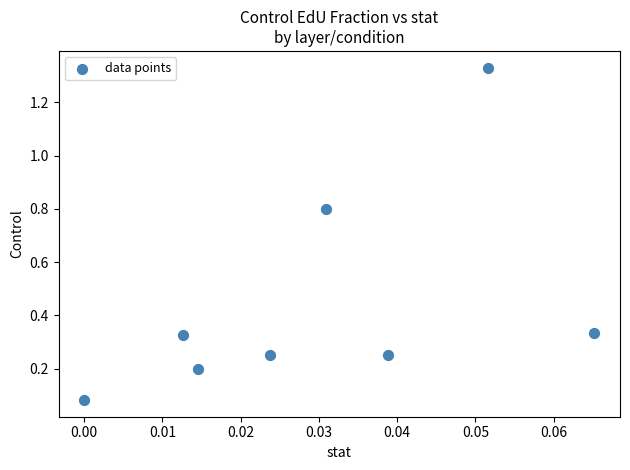

What is the average Y value?

0.4